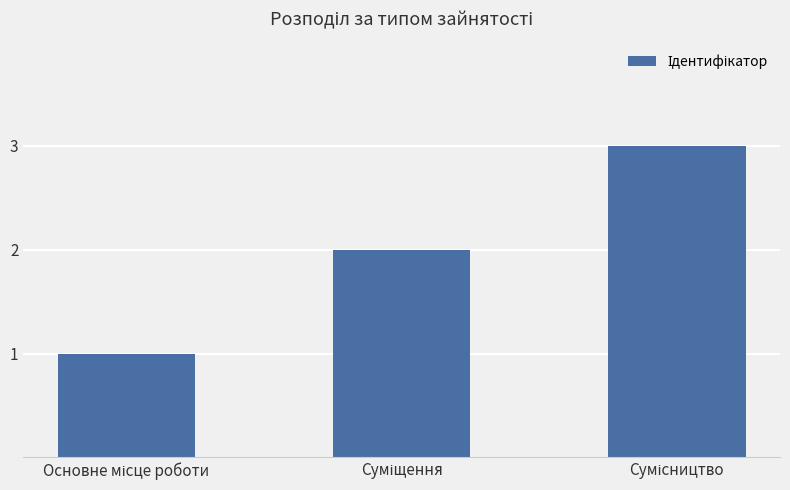

What is the sum of all values?

6